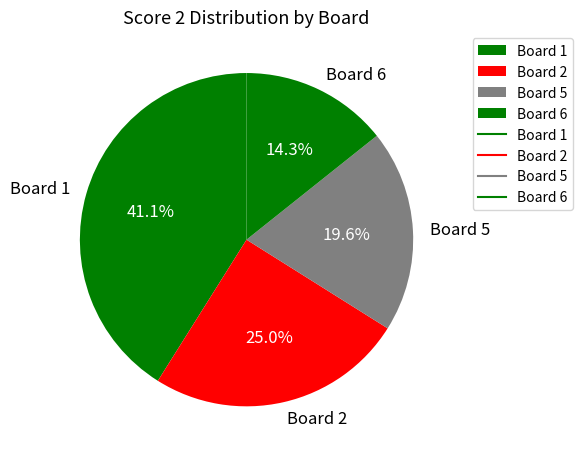

Does any single category account for the majority?

No